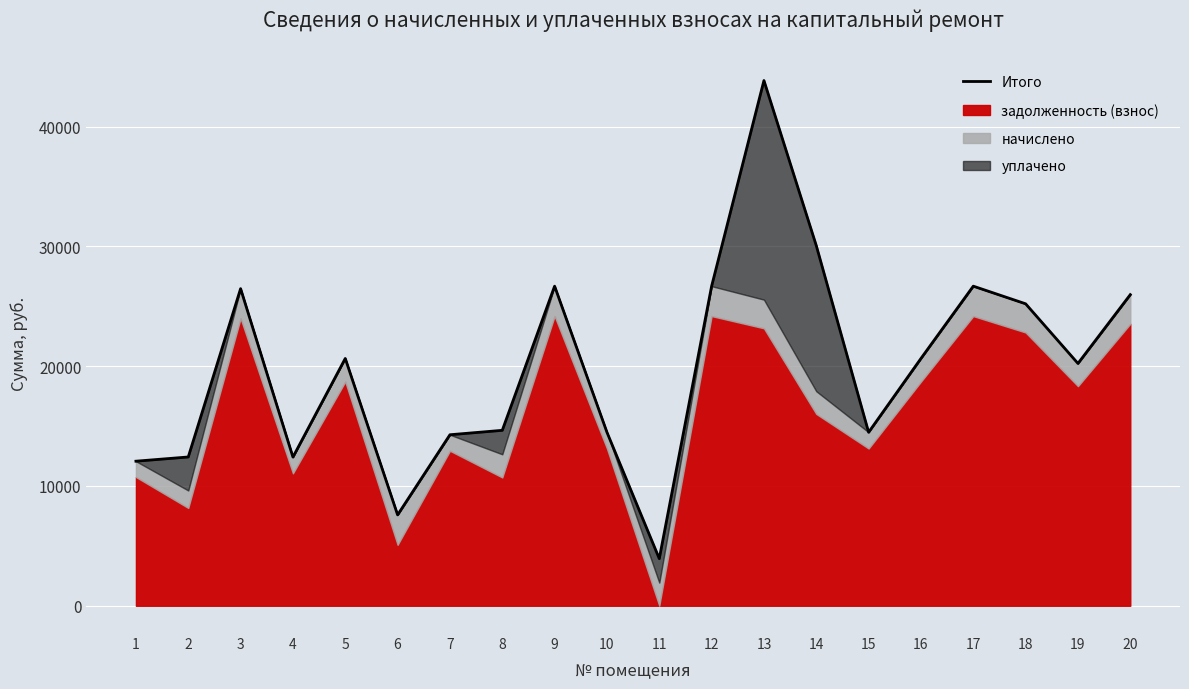

At which label does the data first exceed 20647?

3